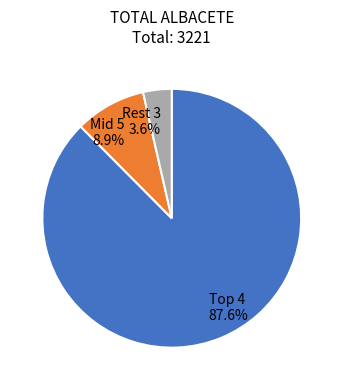

What percentage is NOT represented by Rest 3 3.6%?

96.4%